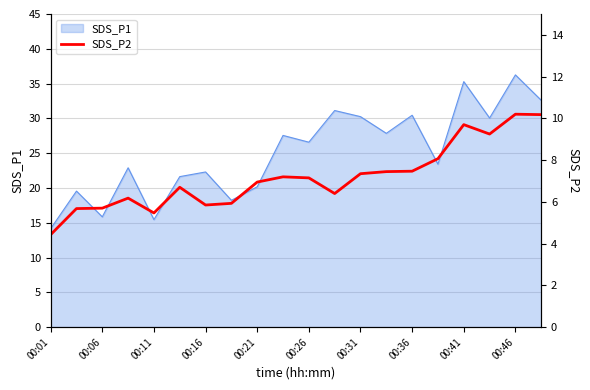

True or false: the data has more than 0 interior local peaks.

True